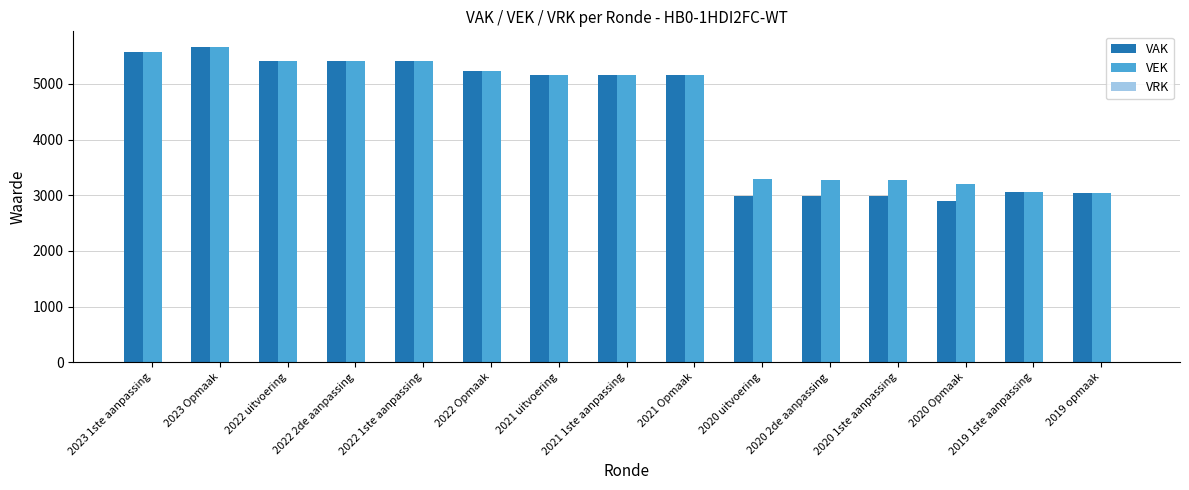

What is the sum of all VAK values?

66092